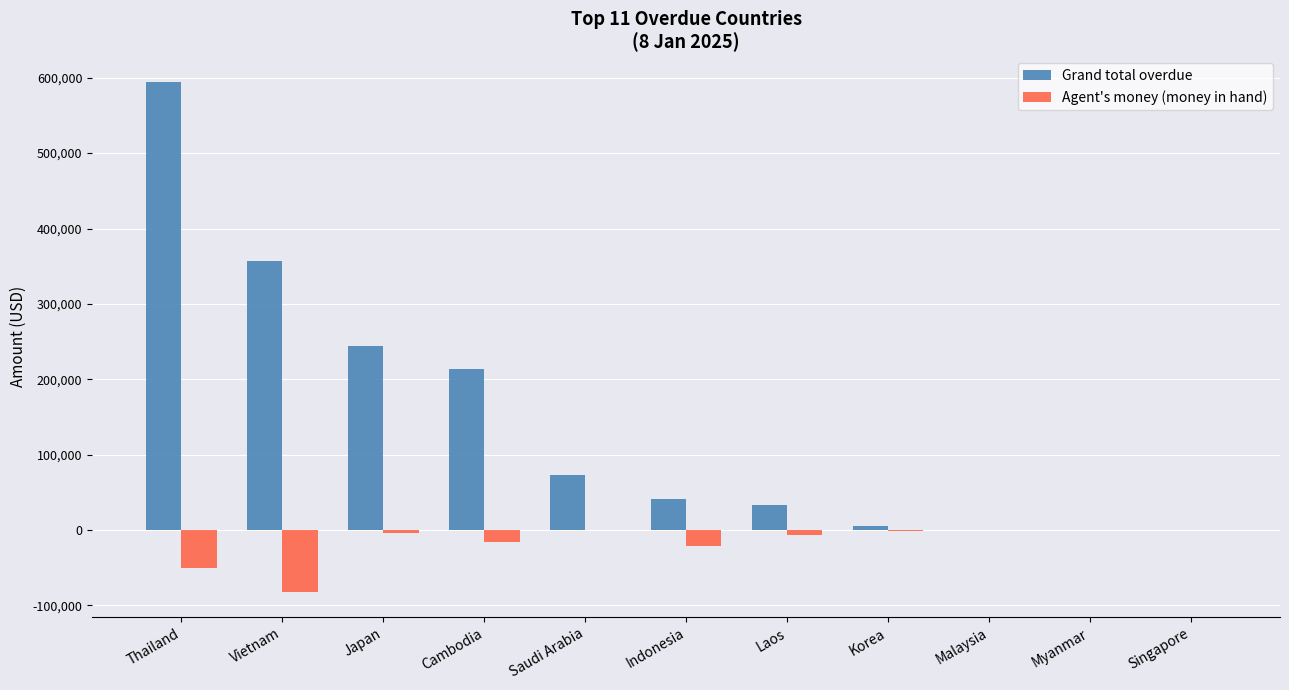

Is it true that Grand total overdue equals -303560.3 at Singapore?

False